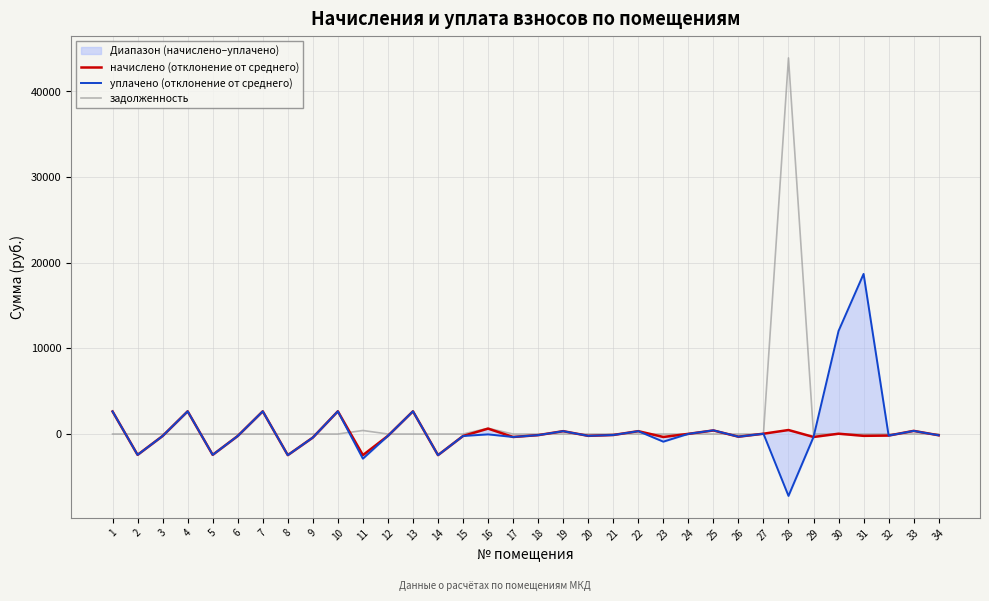

What is the minimum value for уплачено (отклонение от среднего)?

-7224.1